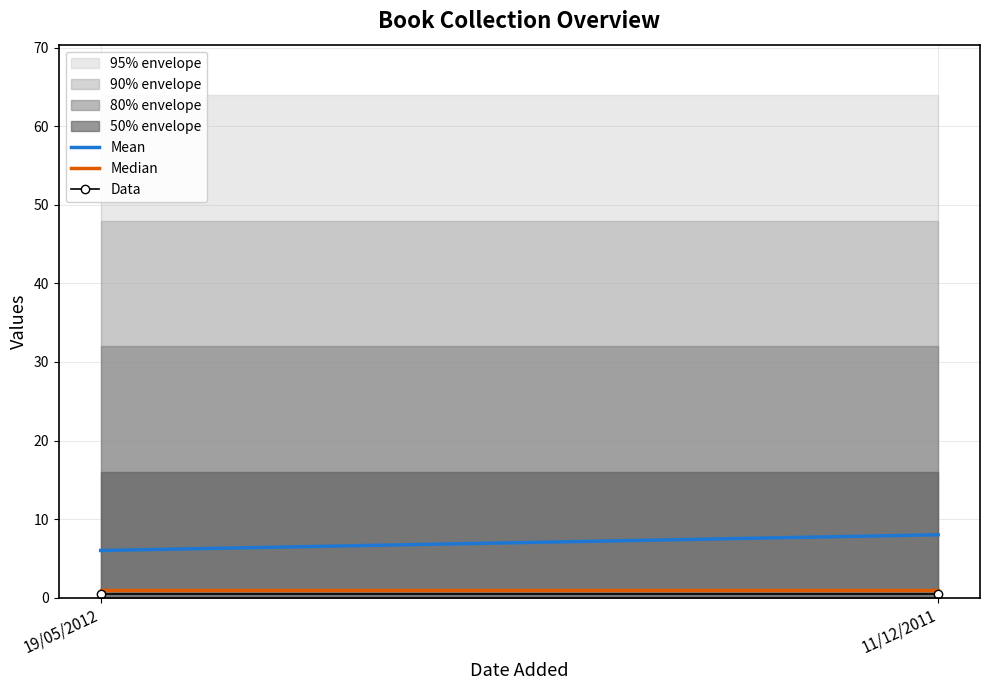

Reading left to right, transcribe all the data shown in this chart.

Mean: 19/05/2012=6.0	11/12/2011=8.0
Median: 19/05/2012=1.0	11/12/2011=1.0
Data: 19/05/2012=0.5	11/12/2011=0.5